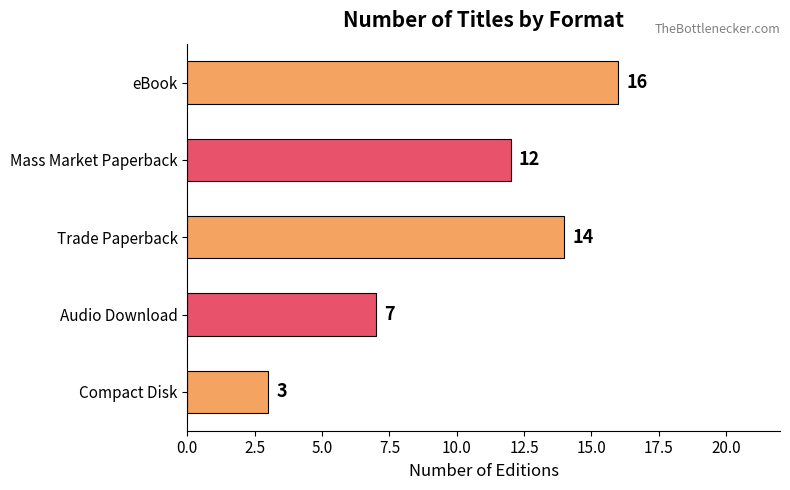

How many values are between 7 and 14?

3